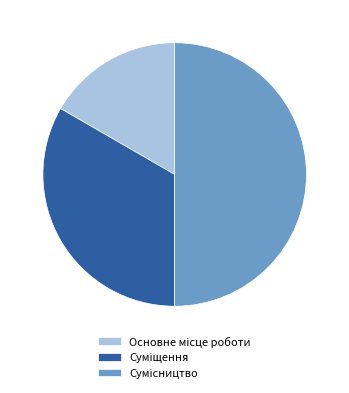

To the nearest percent, what is the difference between the Суміщення and Основне місце роботи slice percentages?

17%